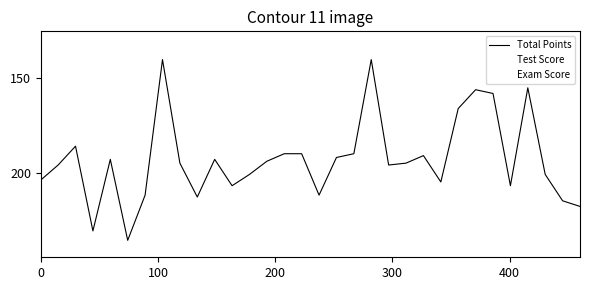

True or false: Test Score and Total Points intersect in this chart.

False